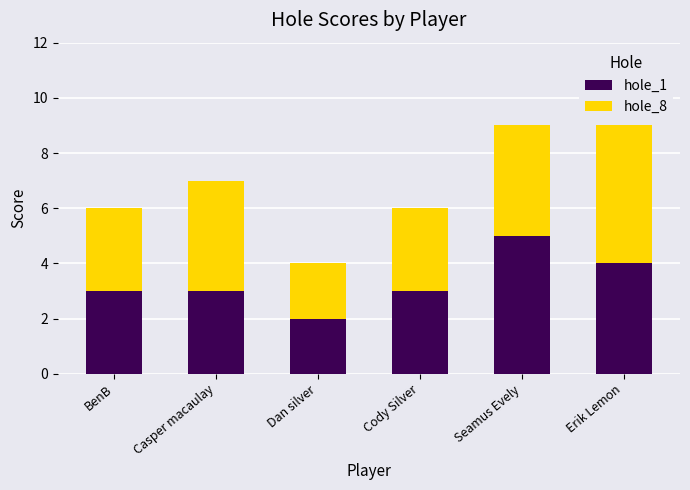

The hole_1 series shows 3 at BenB. True or false?

True